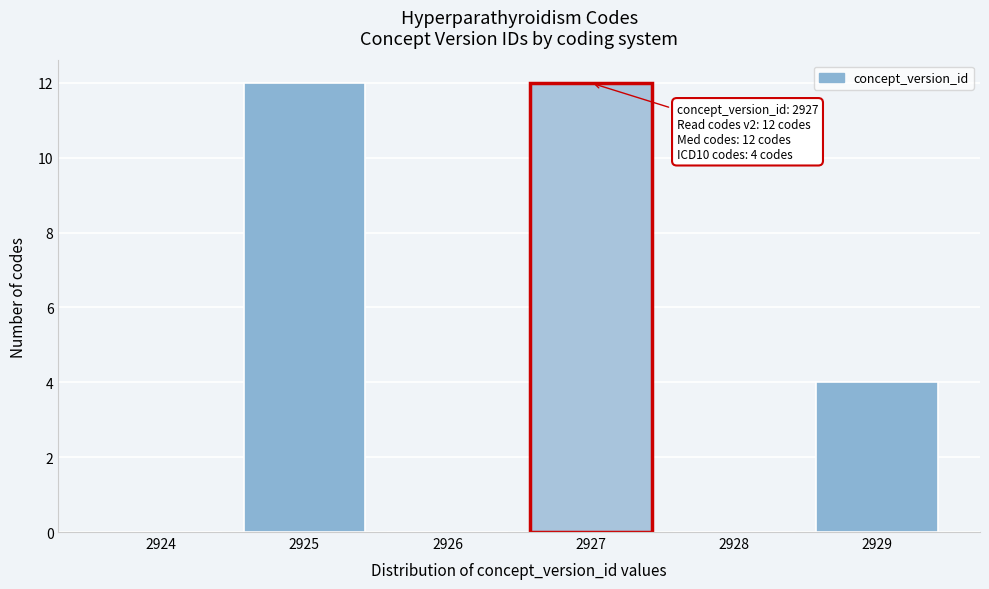

Reading left to right, extract all data points from this chart.

2924=0	2925=12	2926=0	2927=12	2928=0	2929=4